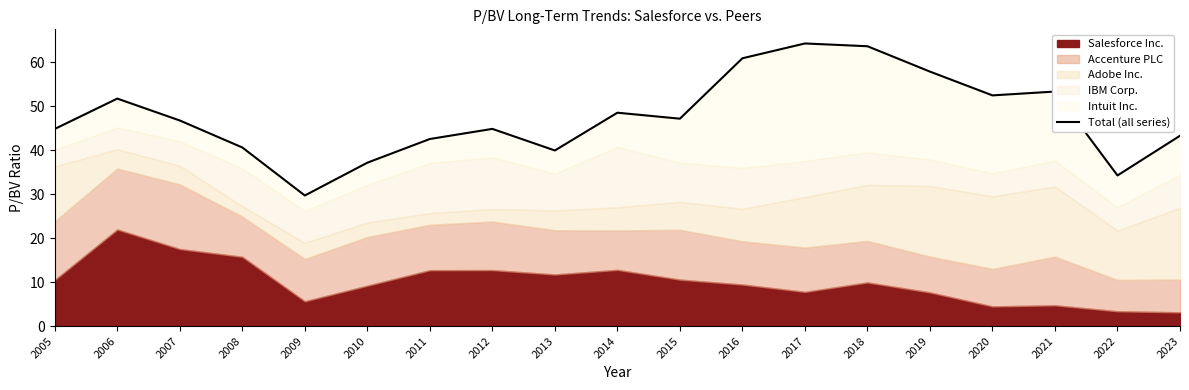

The value at 2008 is 40.6. True or false?

True